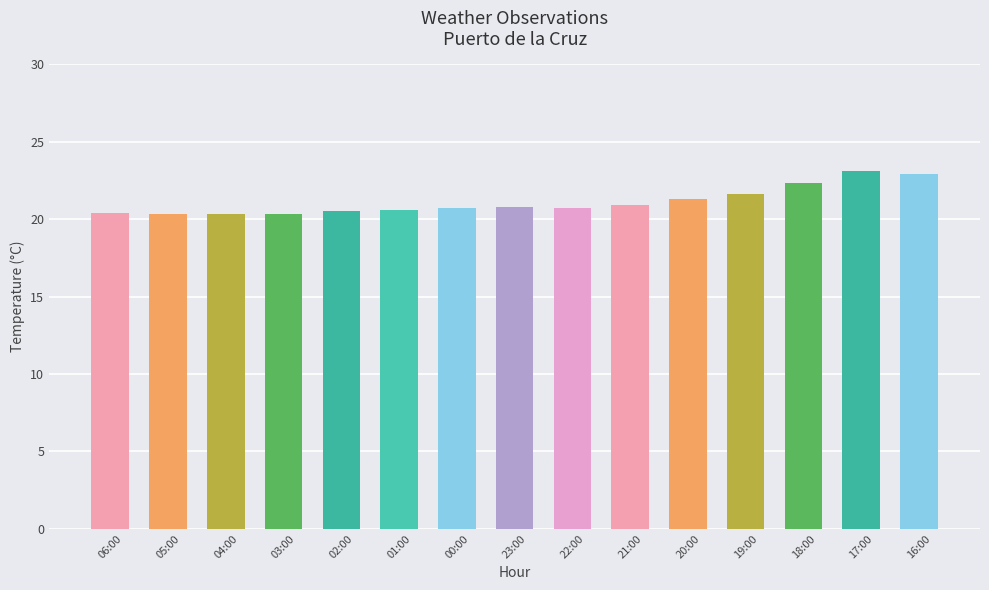

Is it true that the value at 04:00 is 20.3?

True